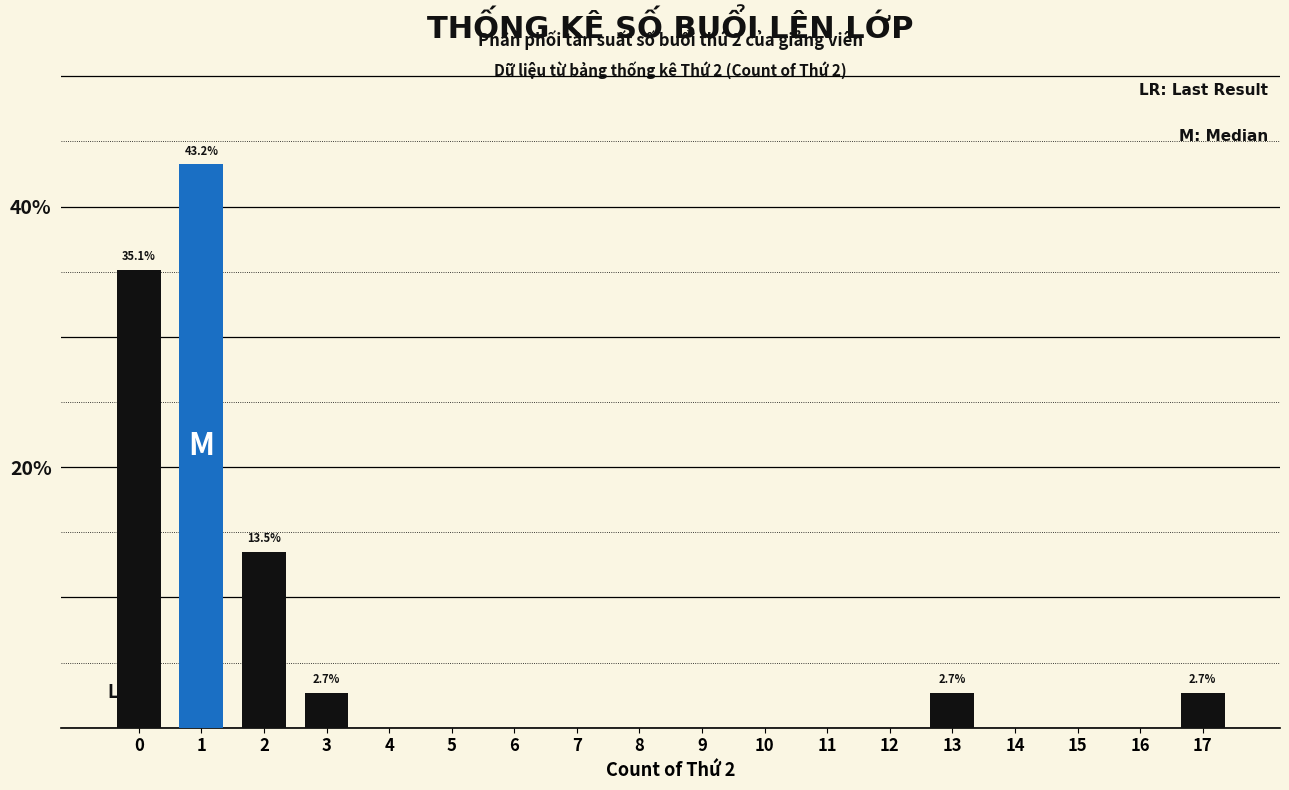

Reading right to left, transcribe all the data shown in this chart.

17=2.7	16=0.0	15=0.0	14=0.0	13=2.7	12=0.0	11=0.0	10=0.0	9=0.0	8=0.0	7=0.0	6=0.0	5=0.0	4=0.0	3=2.7	2=13.5	1=43.2	0=35.1